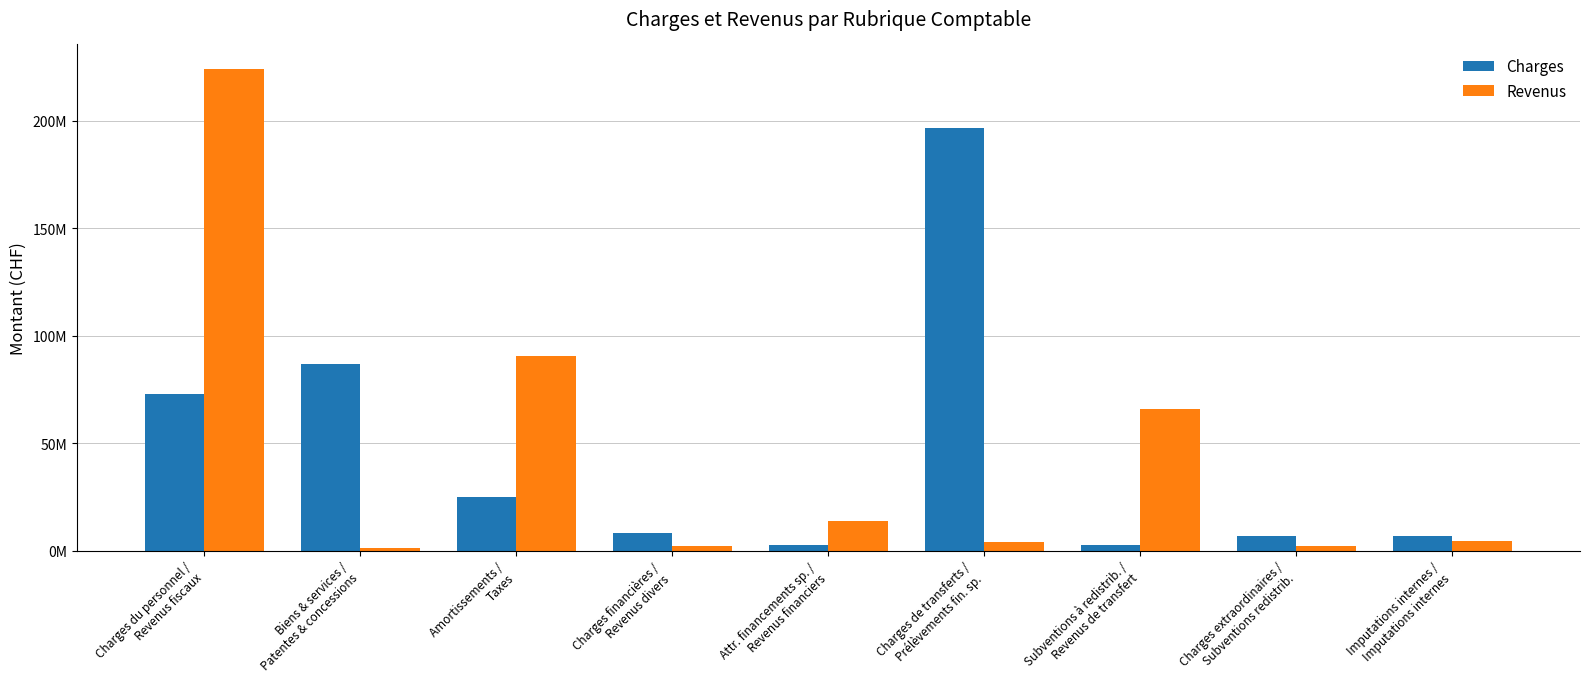

Reading left to right, what are all the values shown in this chart?

Charges: 72750465.8	86997835.0	25063351.1	8237138.9	2809245.7	196494126.7	2688304.3	6661203.8	6706821.9
Revenus: 224239356.3	1218755.6	90551826.1	2316555.2	14057802.5	4005363.8	66093642.6	2342384.3	4457240.2